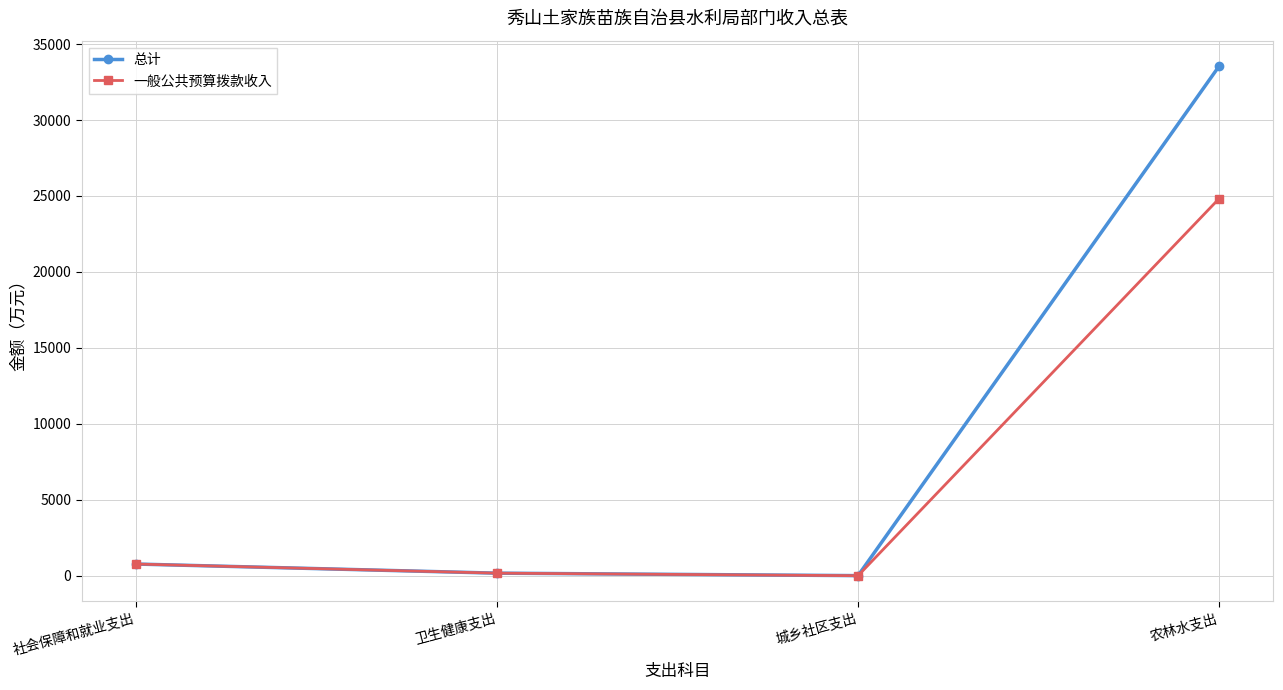

What are all the series names shown in the legend?

总计, 一般公共预算拨款收入